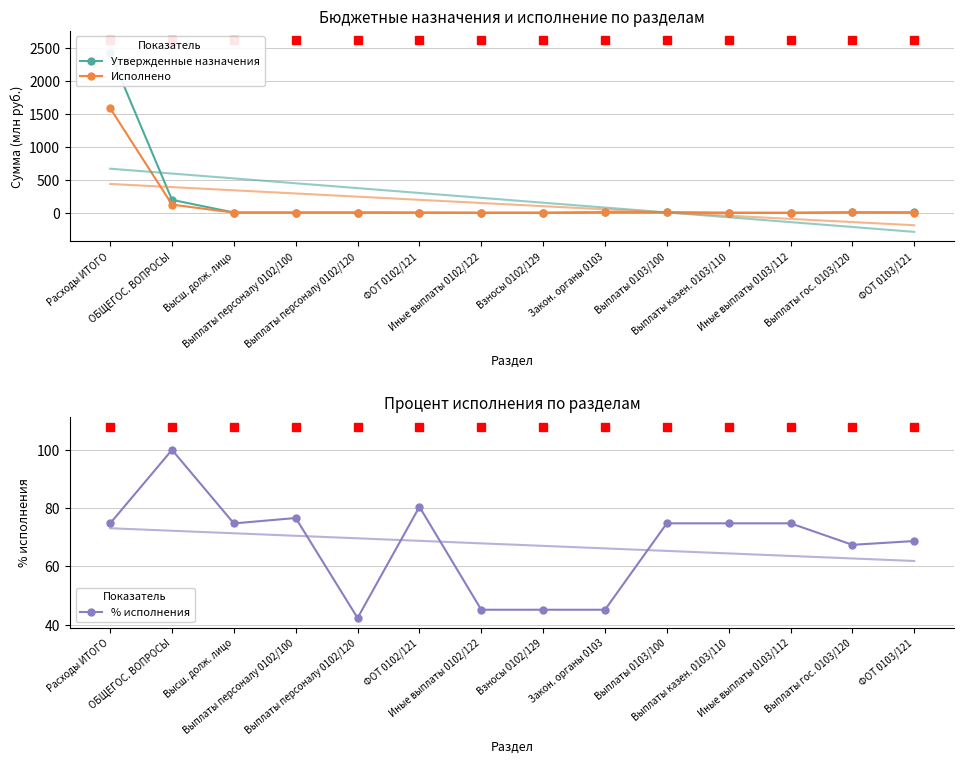

Reading left to right, transcribe all the data shown in this chart.

Утвержденные назначения: Расходы ИТОГО=2419.9	ОБЩЕГОС. ВОПРОСЫ=196.4	Высш. долж. лицо=4.4	Выплаты персоналу 0102/100=4.4	Выплаты персоналу 0102/120=4.4	ФОТ 0102/121=3.1	Иные выплаты 0102/122=0.6	Взносы 0102/129=0.6	Закон. органы 0103=7.8	Выплаты 0103/100=7.0	Выплаты казен. 0103/110=0.0	Иные выплаты 0103/112=0.0	Выплаты гос. 0103/120=7.0	ФОТ 0103/121=5.1
Исполнено: Расходы ИТОГО=1587.3	ОБЩЕГОС. ВОПРОСЫ=124.0	Высш. долж. лицо=3.0	Выплаты персоналу 0102/100=3.0	Выплаты персоналу 0102/120=3.0	ФОТ 0102/121=2.3	Иные выплаты 0102/122=0.2	Взносы 0102/129=0.5	Закон. органы 0103=5.6	Выплаты 0103/100=5.3	Выплаты казен. 0103/110=0.0	Иные выплаты 0103/112=0.0	Выплаты гос. 0103/120=5.3	ФОТ 0103/121=3.9
% исполнения: Расходы ИТОГО=74.8	ОБЩЕГОС. ВОПРОСЫ=100.0	Высш. долж. лицо=74.8	Выплаты персоналу 0102/100=76.6	Выплаты персоналу 0102/120=42.3	ФОТ 0102/121=80.5	Иные выплаты 0102/122=45.1	Взносы 0102/129=45.1	Закон. органы 0103=45.1	Выплаты 0103/100=74.8	Выплаты казен. 0103/110=74.8	Иные выплаты 0103/112=74.8	Выплаты гос. 0103/120=67.4	ФОТ 0103/121=68.7